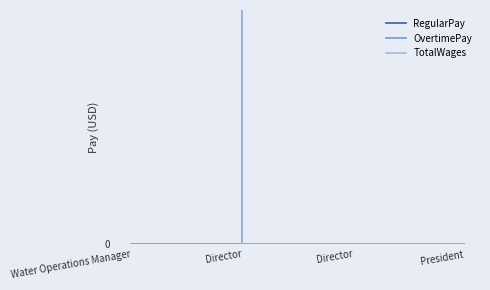

Rank the series by their maximum value, from lowest to highest.

OvertimePay, RegularPay, TotalWages